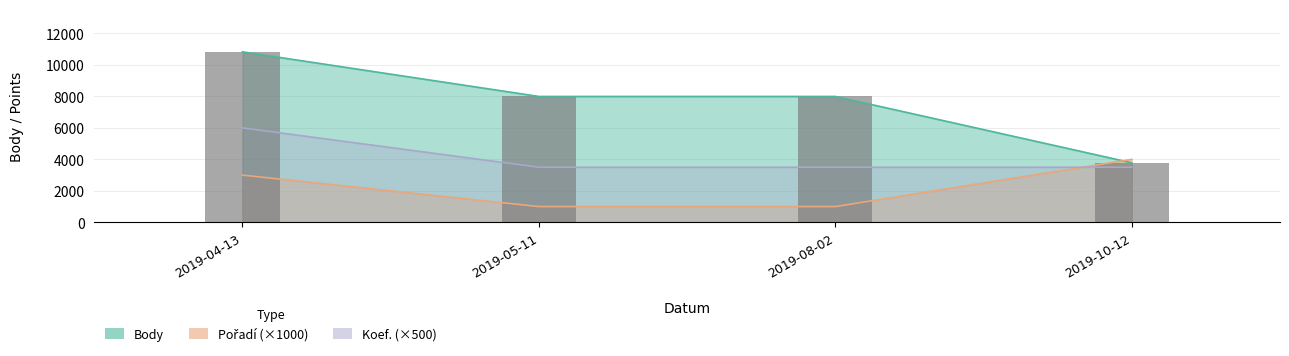

How many bars are there in total?

4